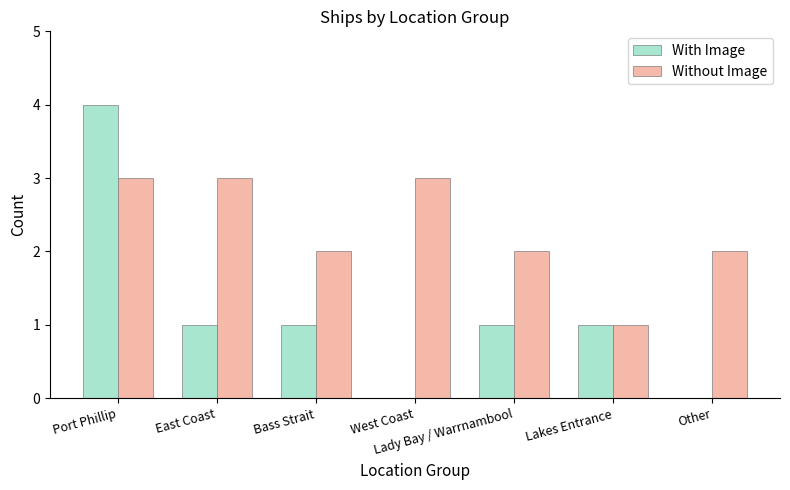

Read the With Image value at Bass Strait.

1